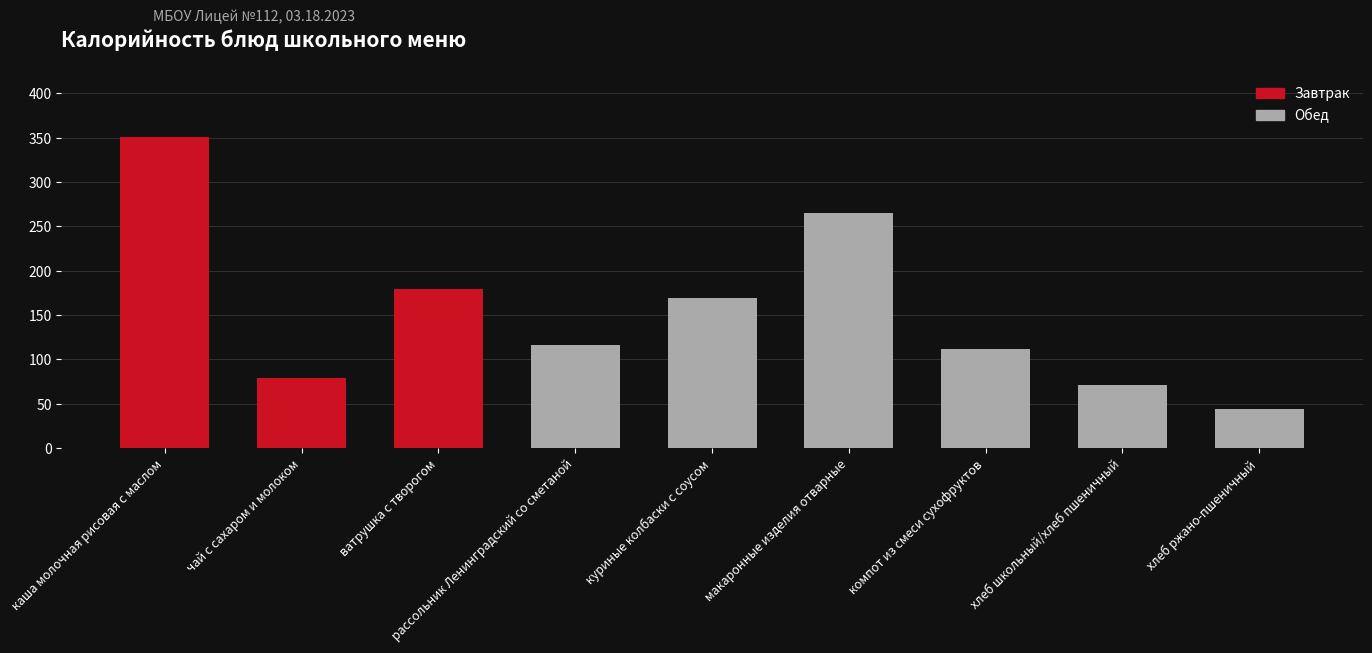

At which label does Калорийность reach its minimum?

хлеб ржано-пшеничный